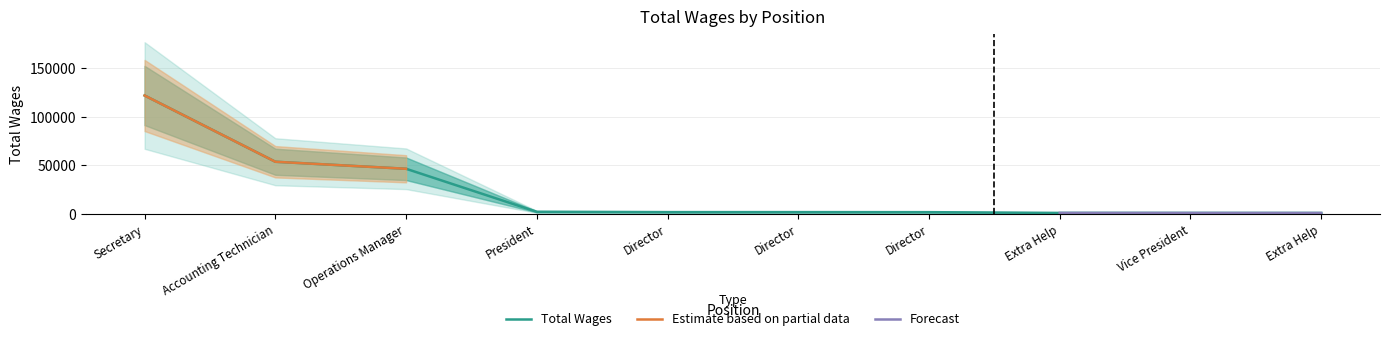

Rank the categories by value from lowest to highest.

Extra Help, Vice President, Extra Help, Director, Director, Director, President, Operations Manager, Accounting Technician, Secretary